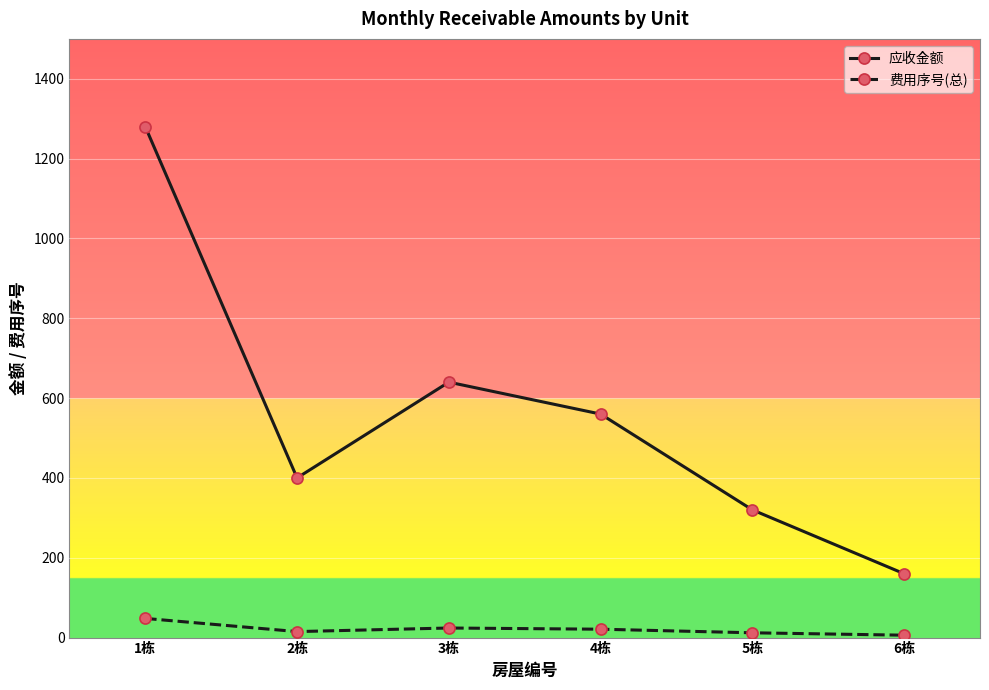

What is the label of the 4th point from the left?

4栋